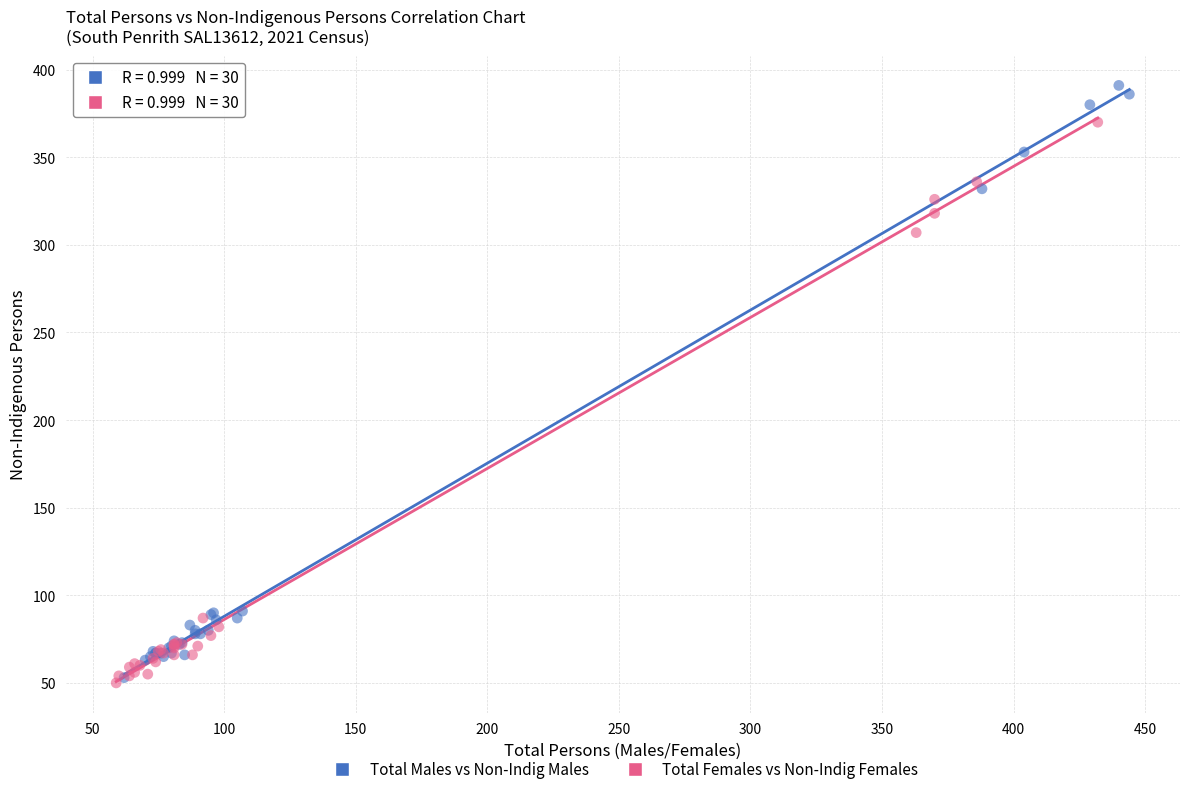

Which series has the widest spread of Y values?

Total Males vs Non-Indig Males